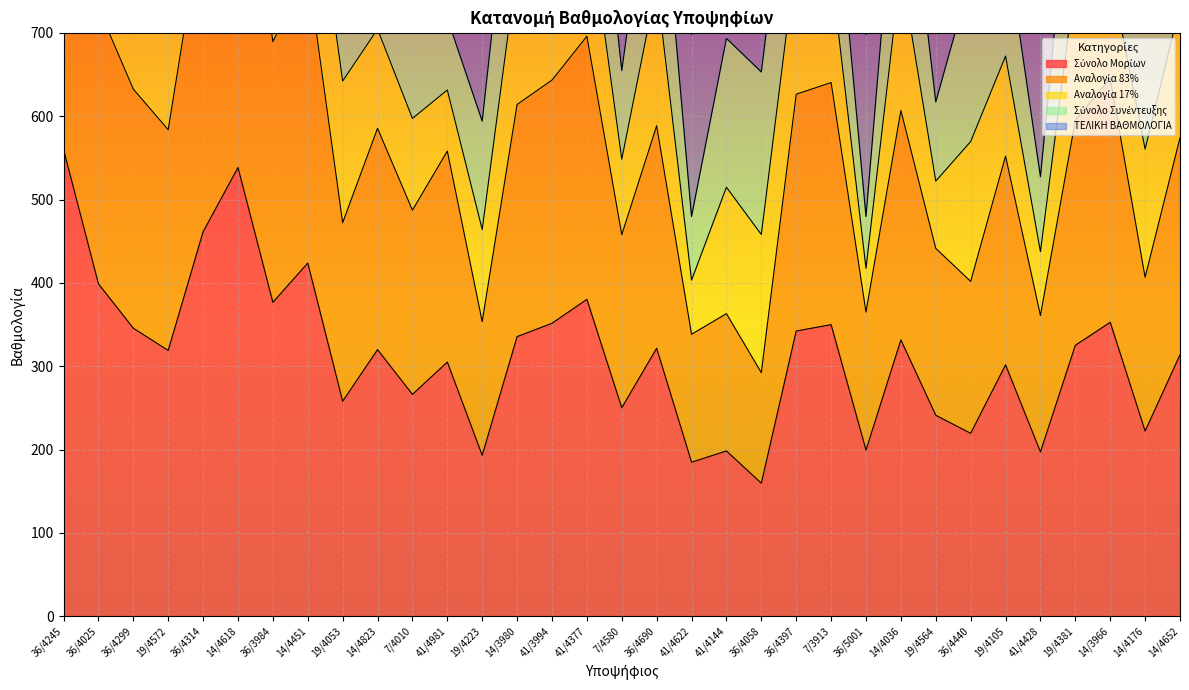

At which category is the sum across all series the highest?

36/4245